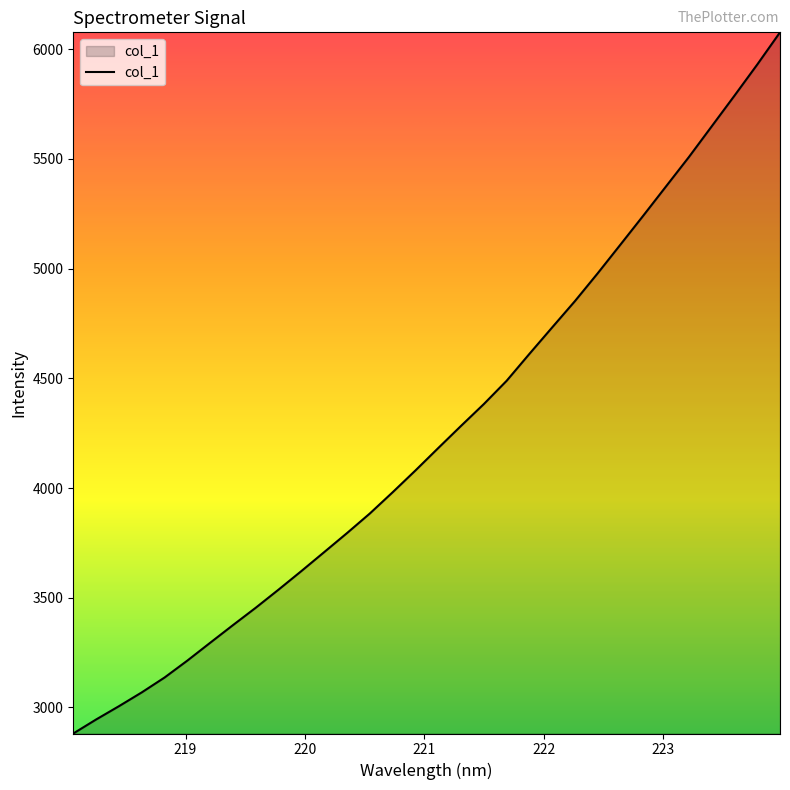

What is the smallest value displayed?

2881.3